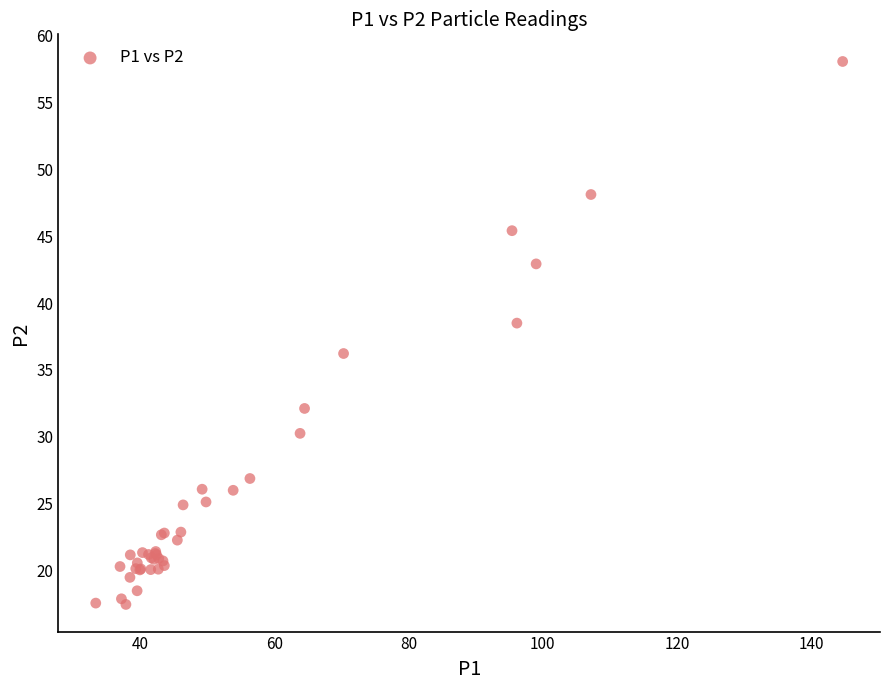

What Y value in the scatter plot is closest to 37?

36.2